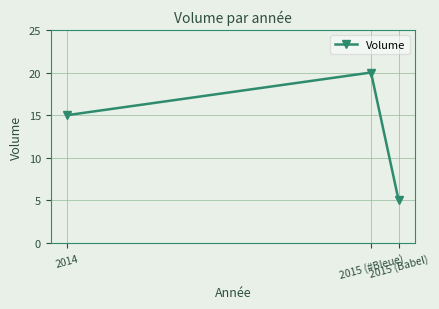

How many values are between 5 and 20?

3